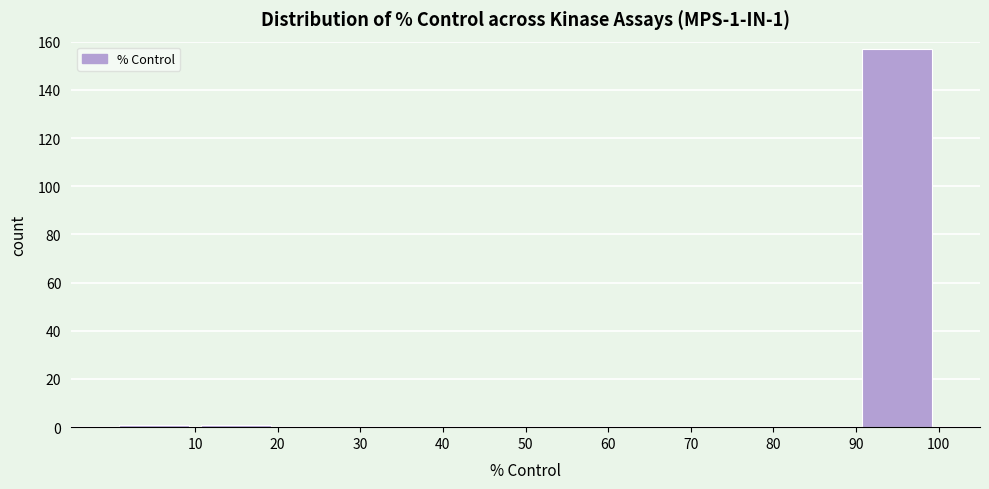

Which range on the x-axis has the tallest bar?

90 to 100